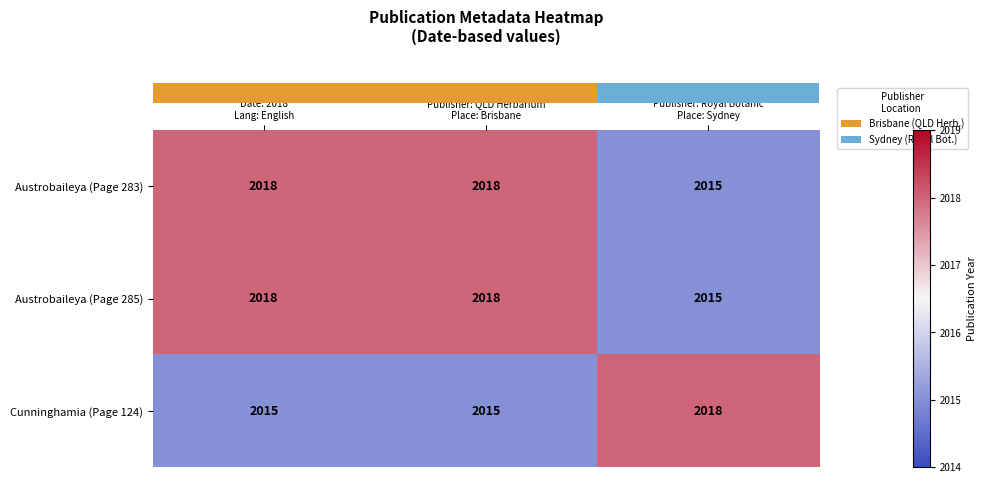

Count the Austrobaileya (Page 283) values in the range 2015 to 2018.

3